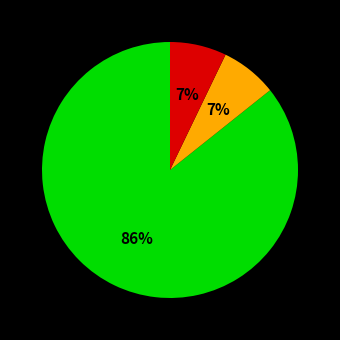

Is there a majority slice in this chart?

Yes